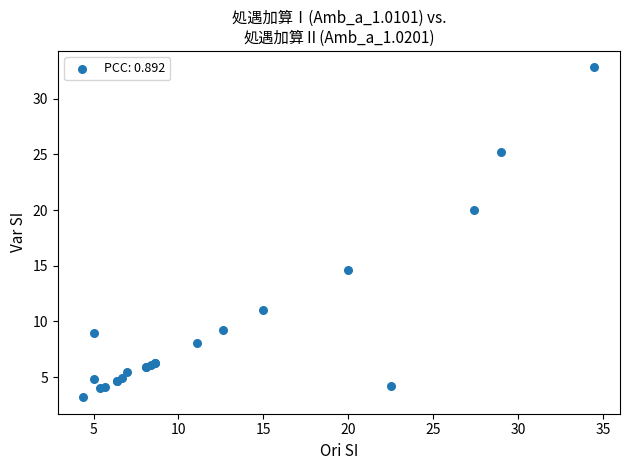

What Y value in the scatter plot is closest to 18?

20.0